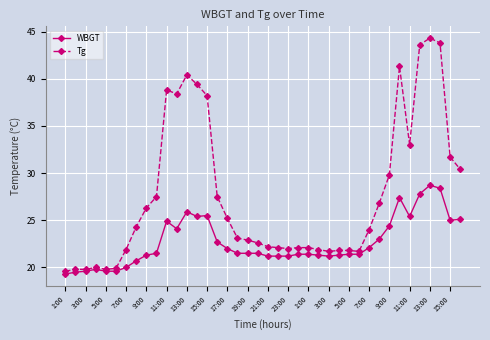

List the series in order of their overall mean, highest first.

Tg, WBGT